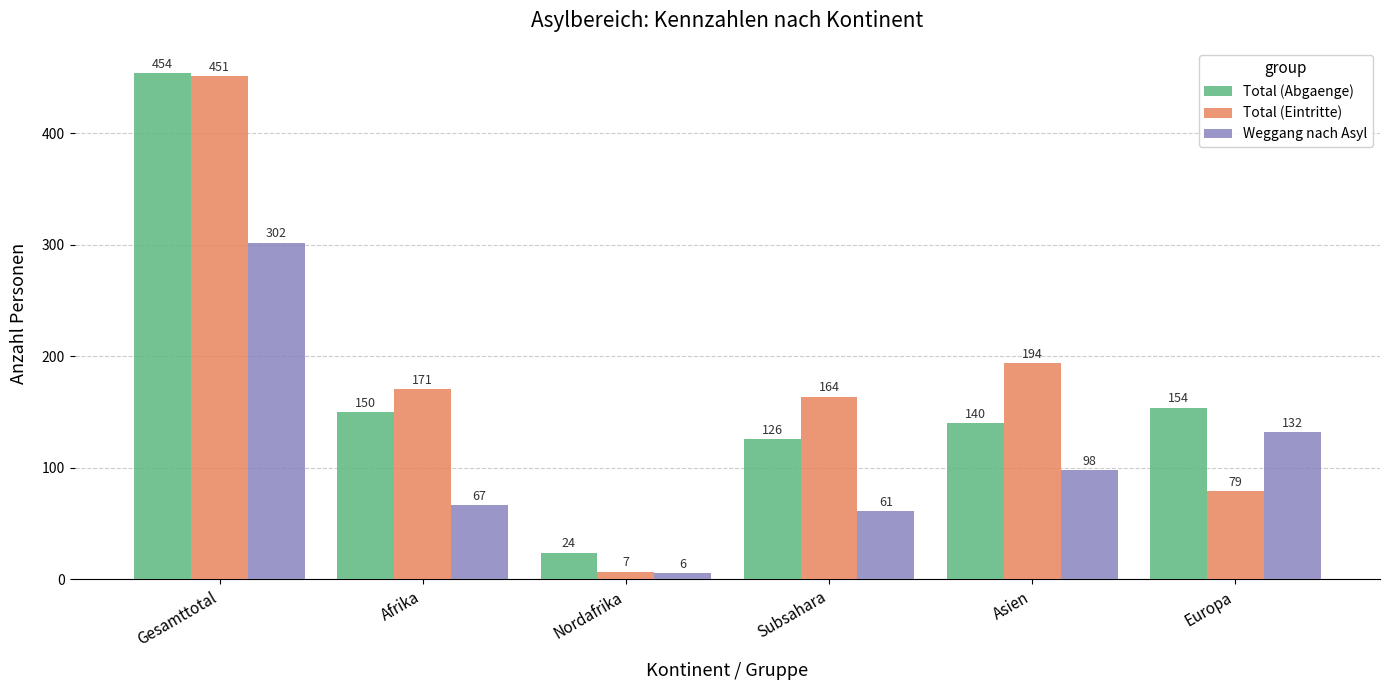

What is the greatest value displayed?

454